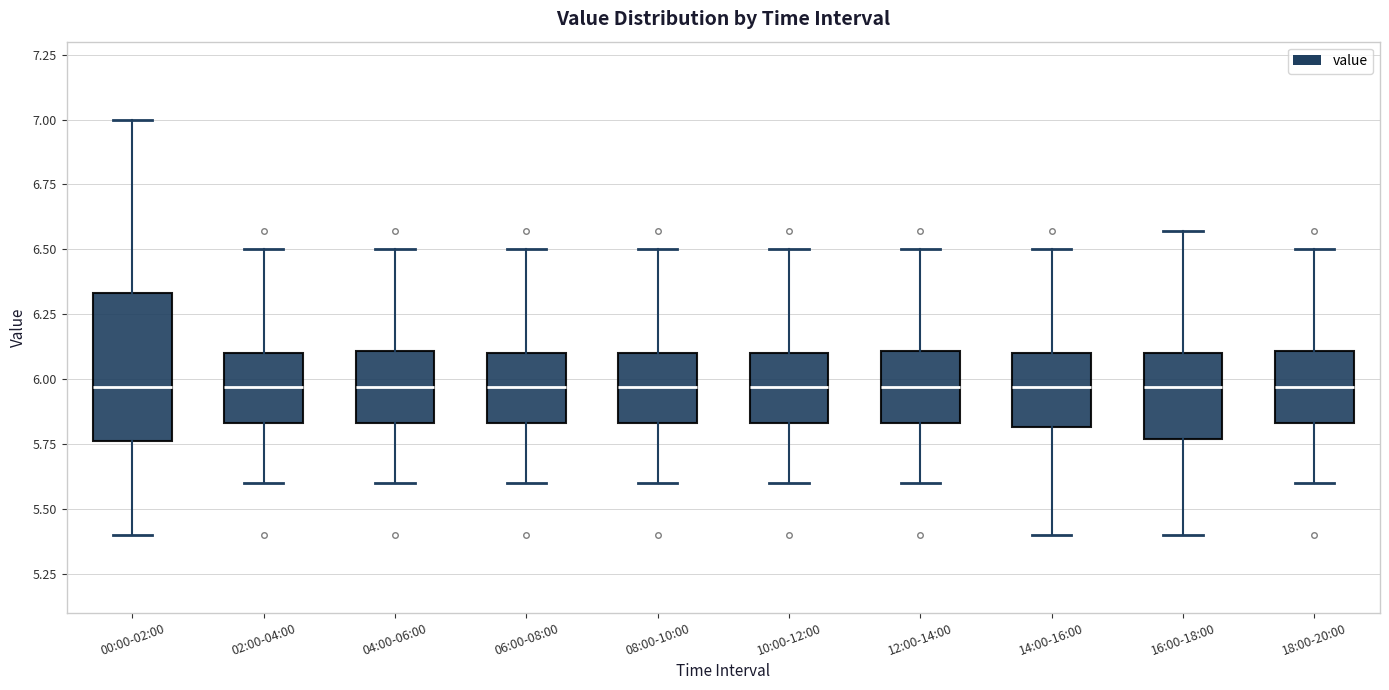

Where is the upper edge of the box for 16:00-18:00 on the y-axis? The values are not printed on the chart, so give them approximately, as read against the axis.

6.10